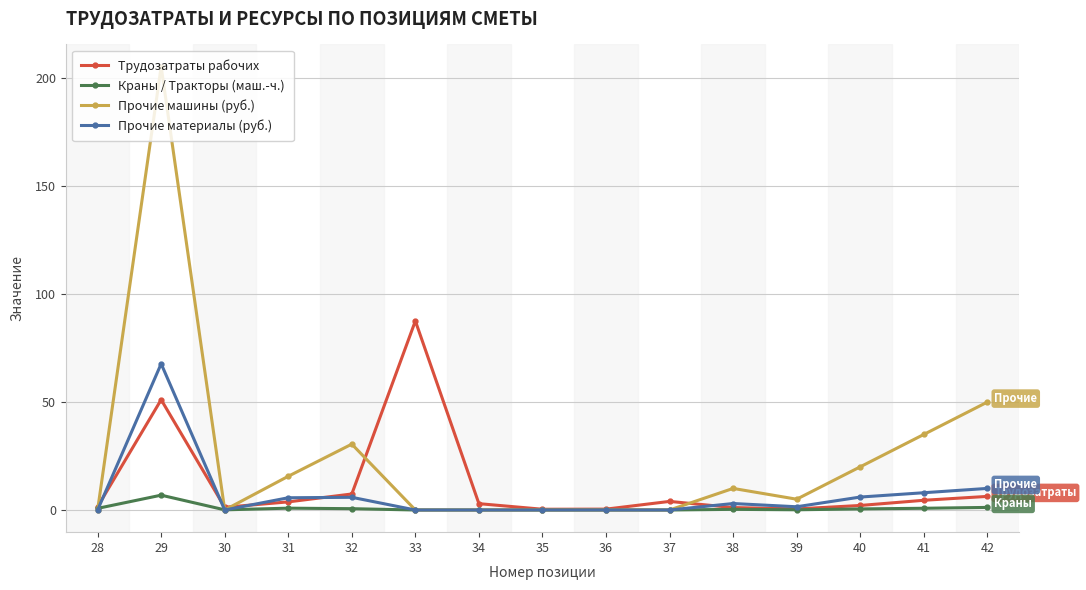

True or false: Краны / Тракторы (маш.-ч.) has more than 2 points higher than both neighbors.

True